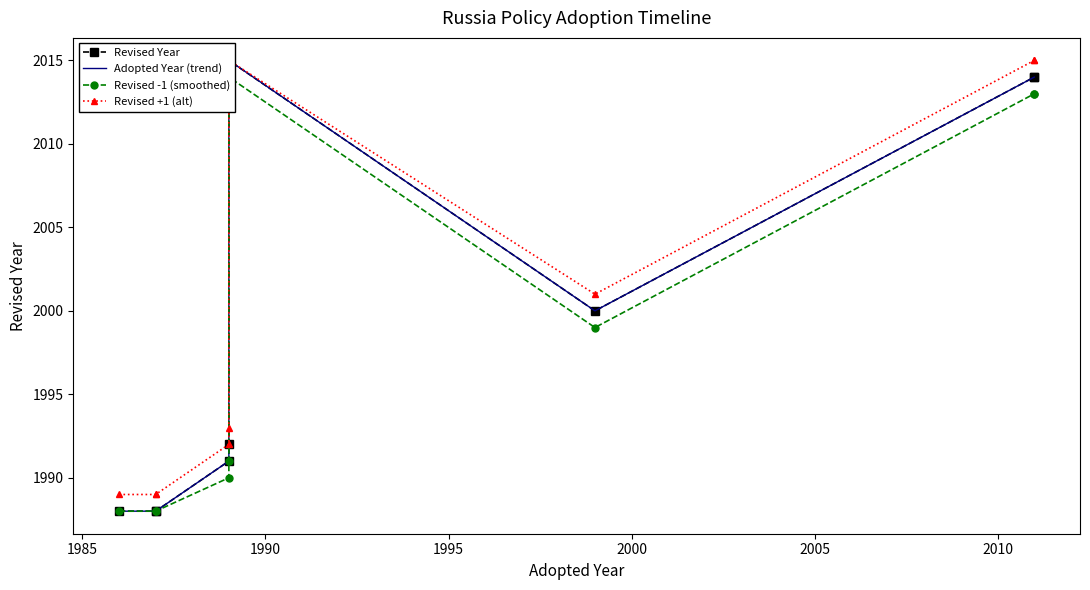

Does the chart have visible grid lines?

No